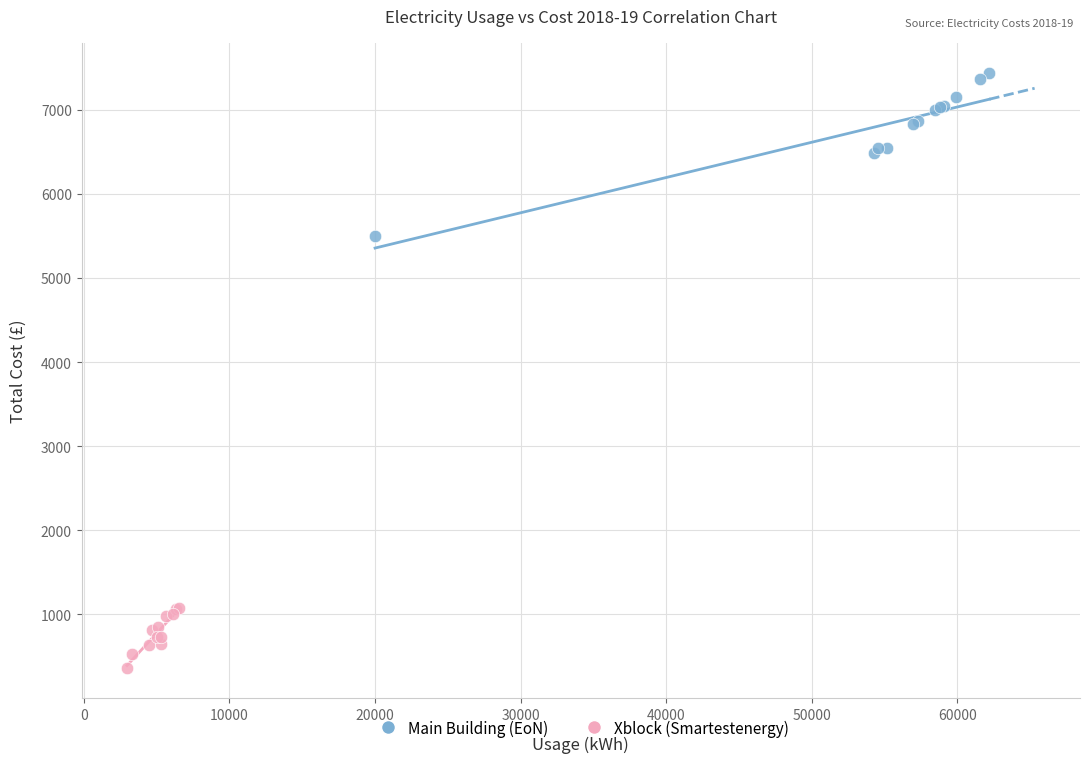

Which series contains the highest Y value?

Main Building (EoN)